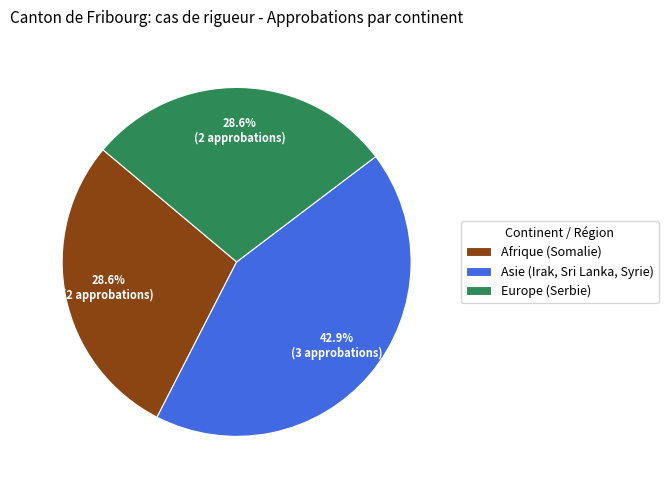

What is the ratio of the value at Europe (Serbie) to the value at Afrique (Somalie)?

1.0